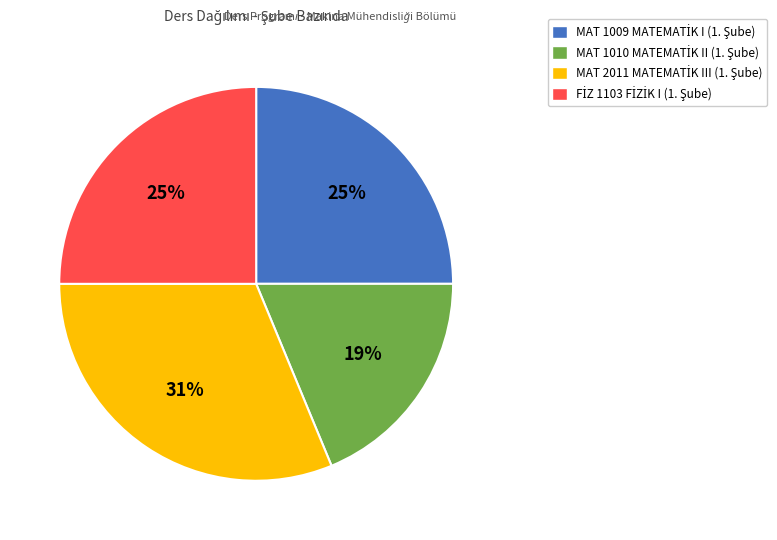

To the nearest percent, what is the average slice percentage?

25%